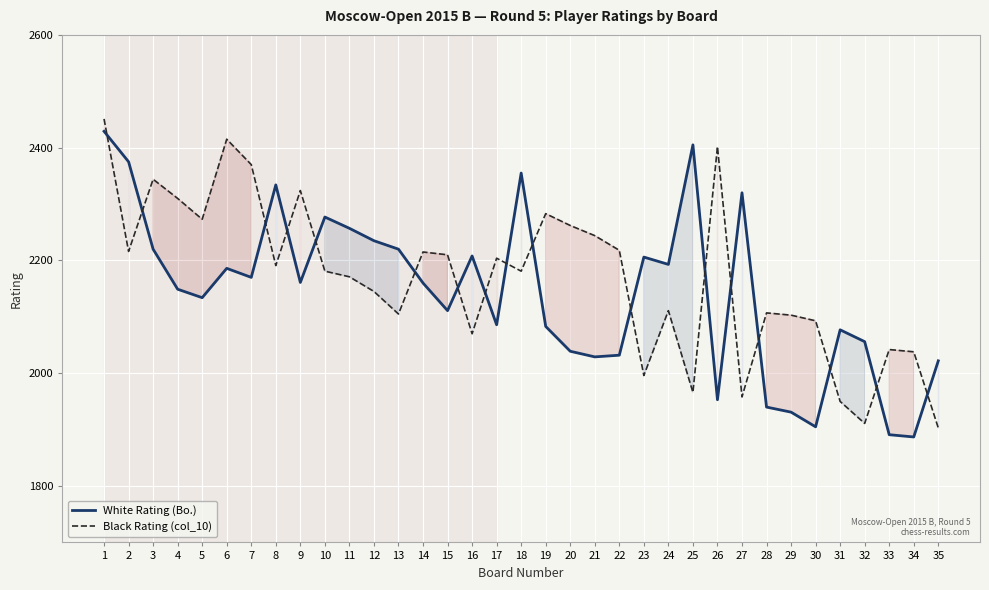

How many interior local valleys does the Black Rating (col_10) series have?

10